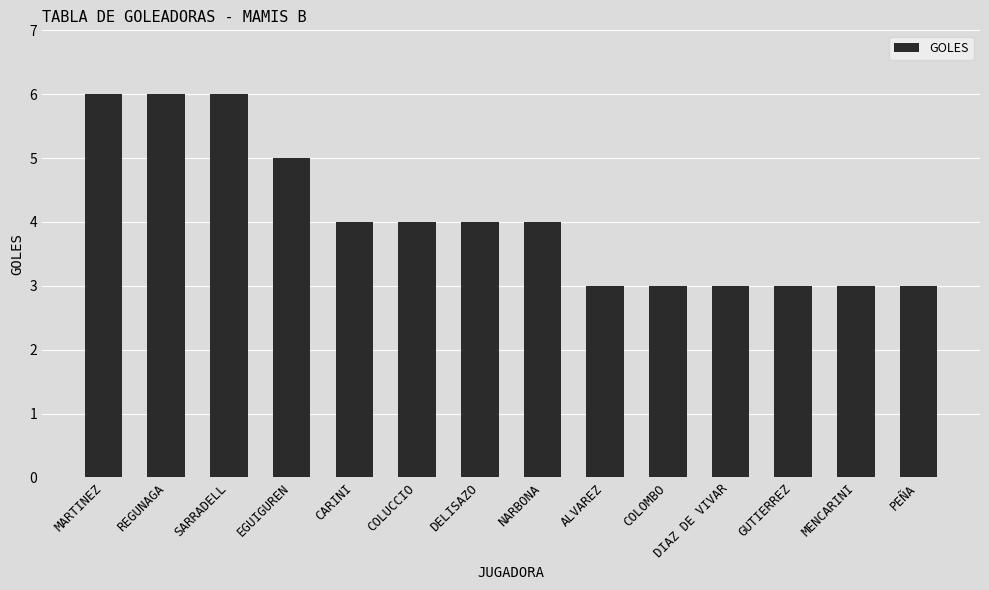

What is the greatest value displayed?

6